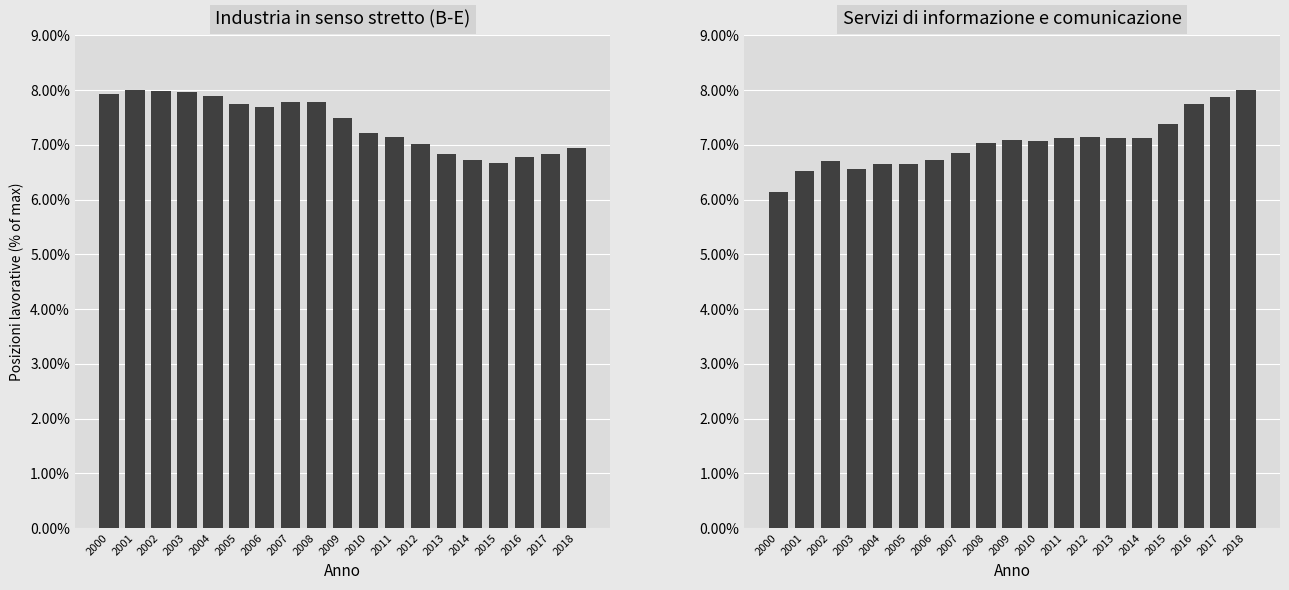

Read the Industria in senso stretto (B-E) value at 2005.

7.7